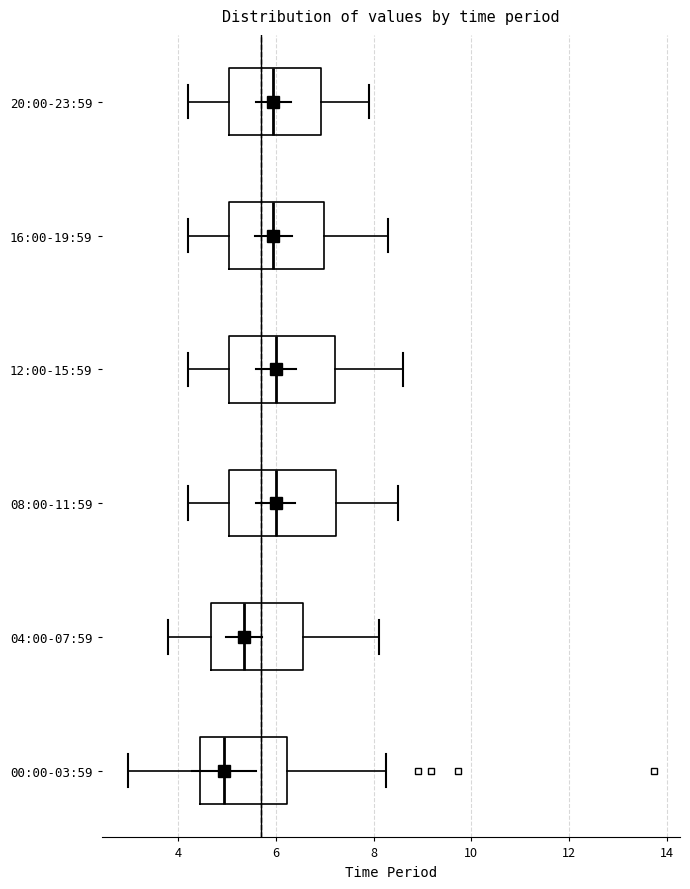

Reading bottom to top, read every box against the x-axis: the position of its median line, the range the box covers, and the ends of its whiskers. The values are not printed on the chart, so give them approximately, as read against the axis.

00:00-03:59: median 5.0, box 4.4 to 6.2, whiskers 3.0 to 8.2
04:00-07:59: median 5.4, box 4.6 to 6.6, whiskers 3.8 to 8.2
08:00-11:59: median 6.0, box 5.0 to 7.2, whiskers 4.2 to 8.6
12:00-15:59: median 6.0, box 5.0 to 7.2, whiskers 4.2 to 8.6
16:00-19:59: median 6.0, box 5.0 to 7.0, whiskers 4.2 to 8.4
20:00-23:59: median 6.0, box 5.0 to 7.0, whiskers 4.2 to 8.0